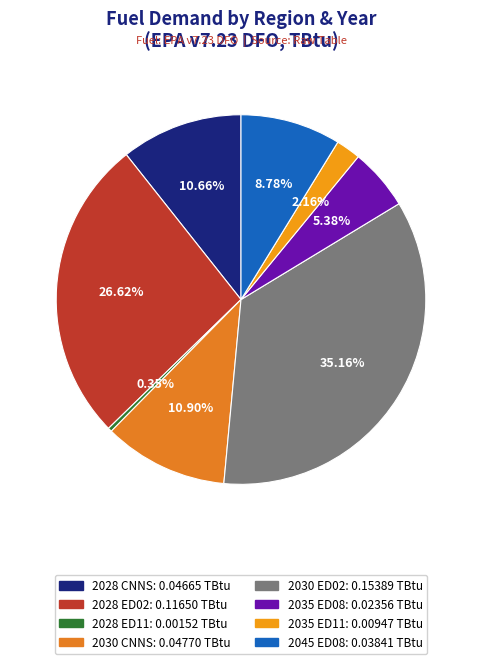

Is there a majority slice in this chart?

No